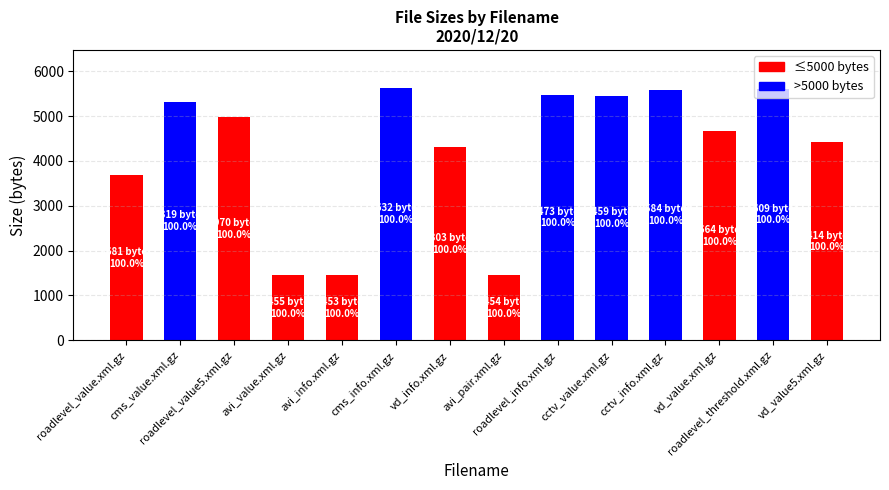

At which category is the sum across all series the highest?

cms_info.xml.gz